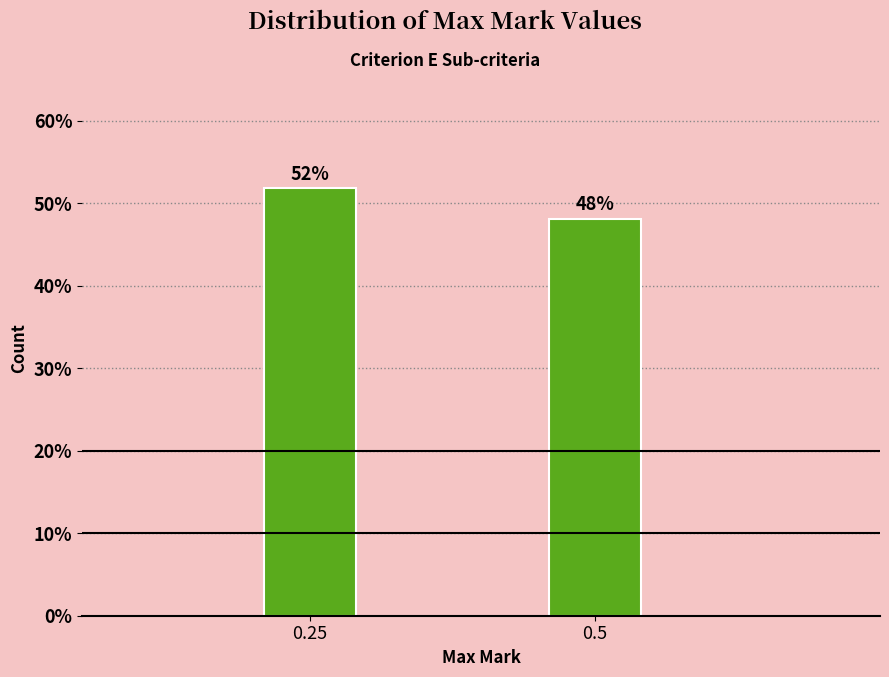

Which has a higher value, 0.5 or 0.25?

0.25